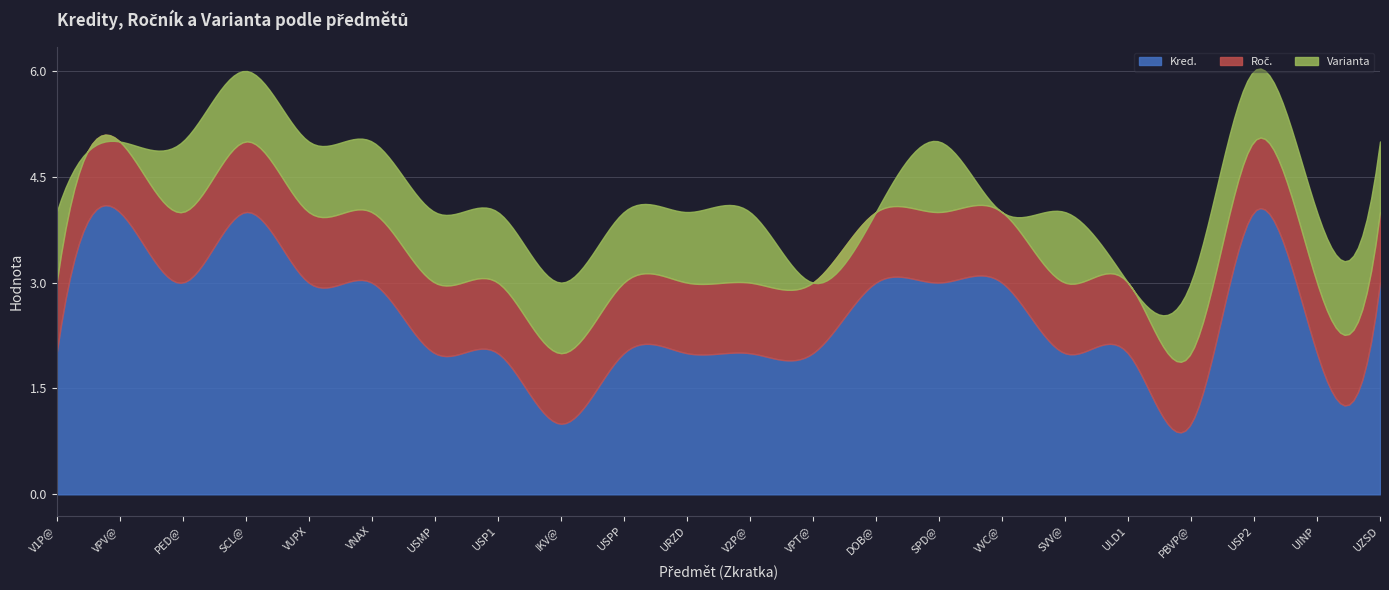

True or false: Varianta has a value of 0 at VUPX.

False